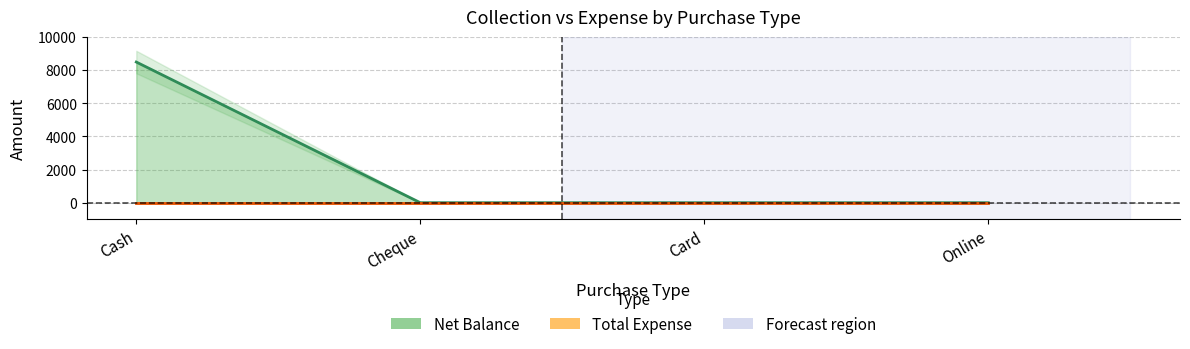

Reading left to right, extract all data points from this chart.

Cash=8499	Cheque=0	Card=0	Online=0